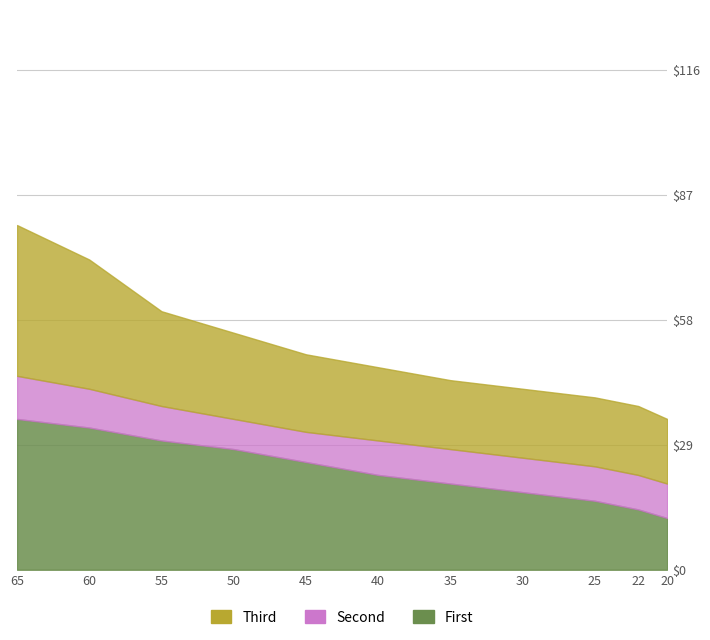

What is the value of the First point at the 6th from the left?

22